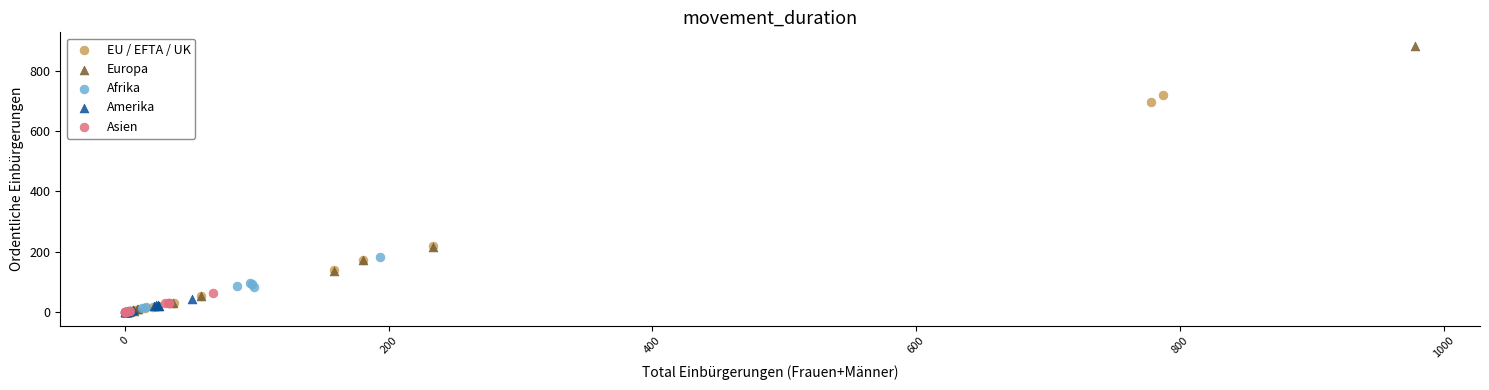

Which series has the largest Y range (max minus min)?

Europa